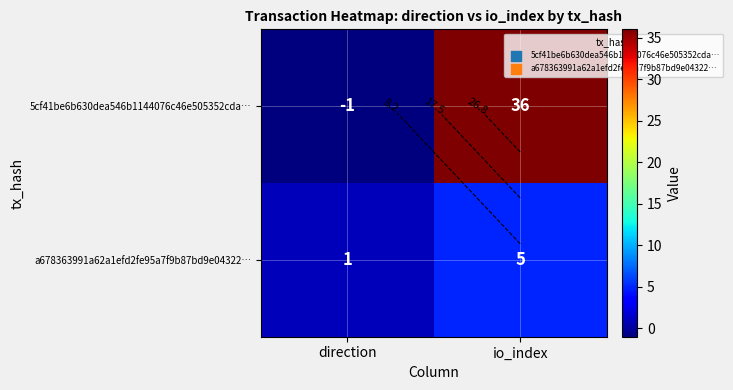

The a678363991a62a1efd2fe95a7f9b87bd9e04322… series shows 8 at io_index. True or false?

False